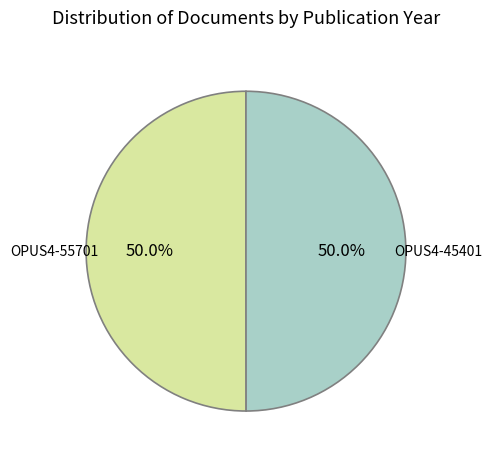

Count the number of slices in the pie.

2